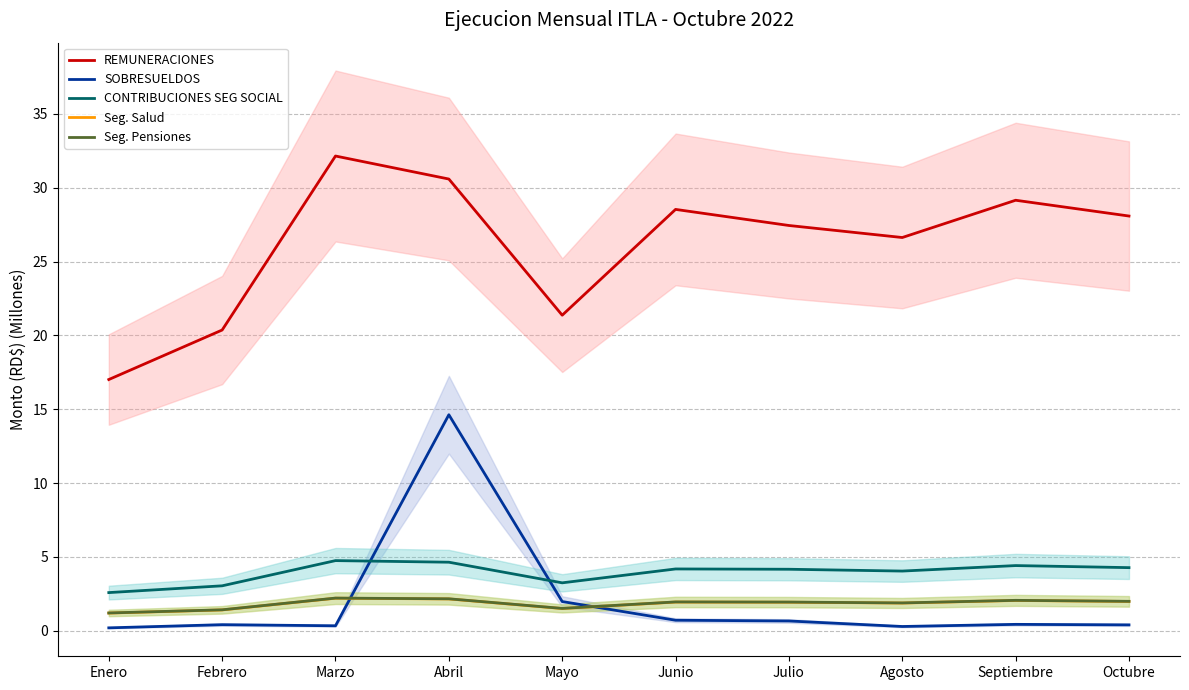

Reading left to right, extract all data points from this chart.

REMUNERACIONES: 17.0	20.4	32.1	30.6	21.4	28.5	27.4	26.6	29.1	28.1
SOBRESUELDOS: 0.2	0.4	0.3	14.6	2.0	0.7	0.7	0.3	0.4	0.4
CONTRIBUCIONES SEG SOCIAL: 2.6	3.0	4.8	4.6	3.2	4.2	4.2	4.0	4.4	4.3
Seg. Salud: 1.2	1.4	2.2	2.2	1.5	1.9	1.9	1.9	2.1	2.0
Seg. Pensiones: 1.2	1.4	2.2	2.2	1.5	2.0	1.9	1.9	2.1	2.0